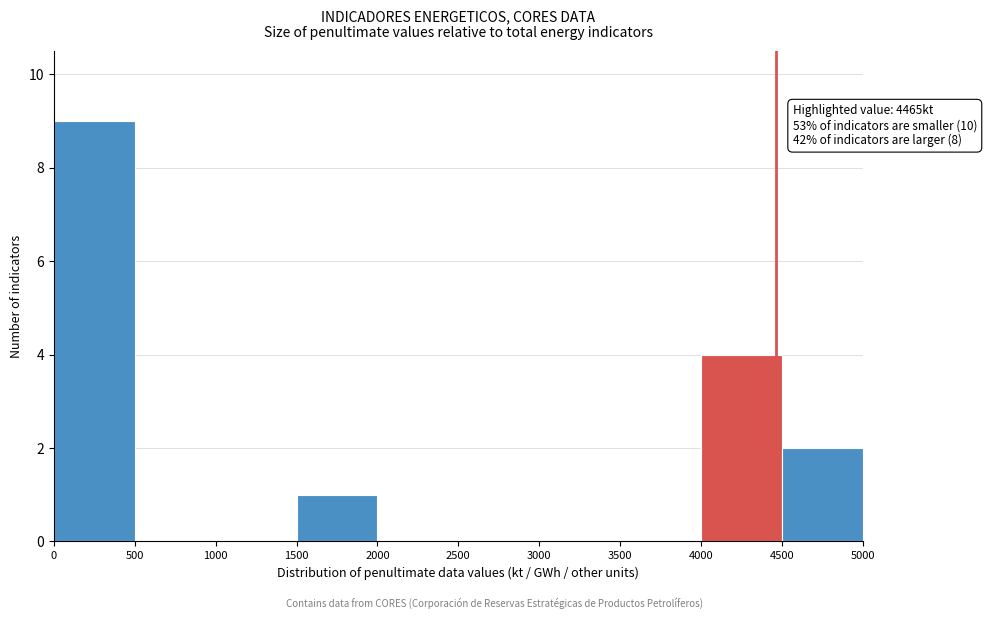

Over which range of the x-axis is the bar tallest?

0 to 500